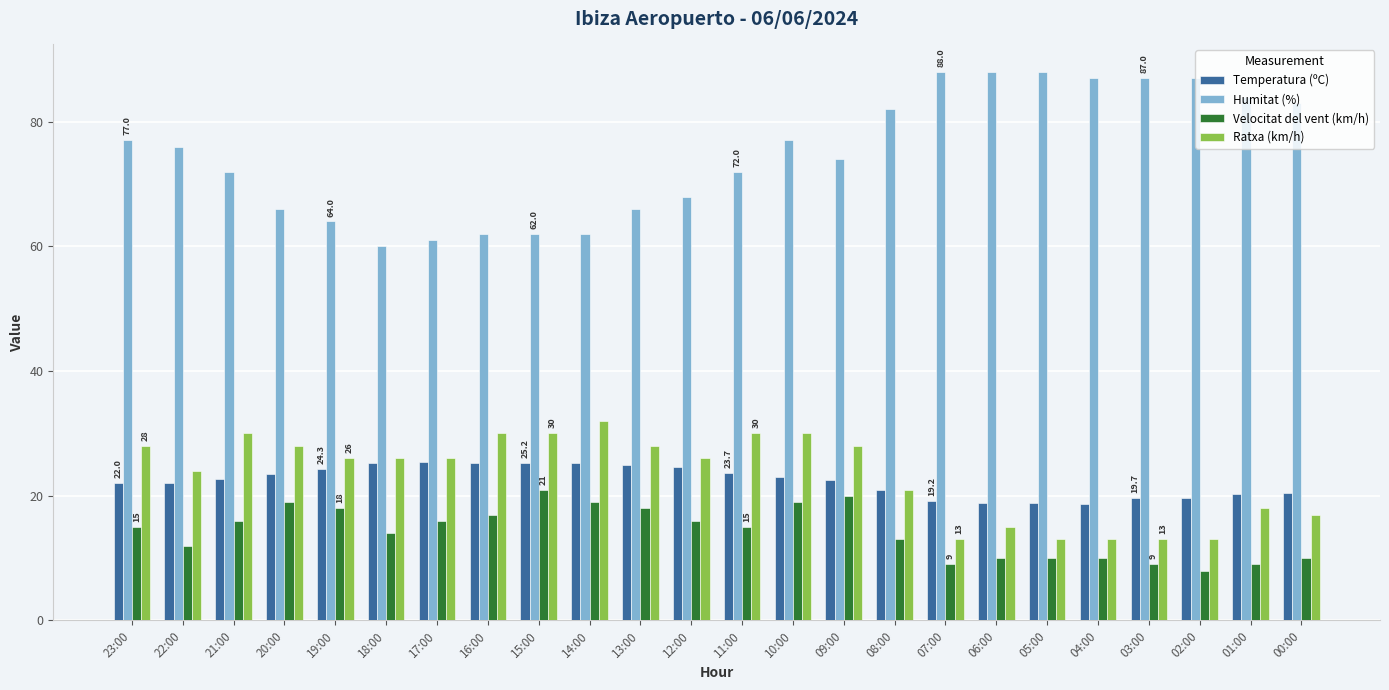

Read the Humitat (%) value at 18:00.

60.0